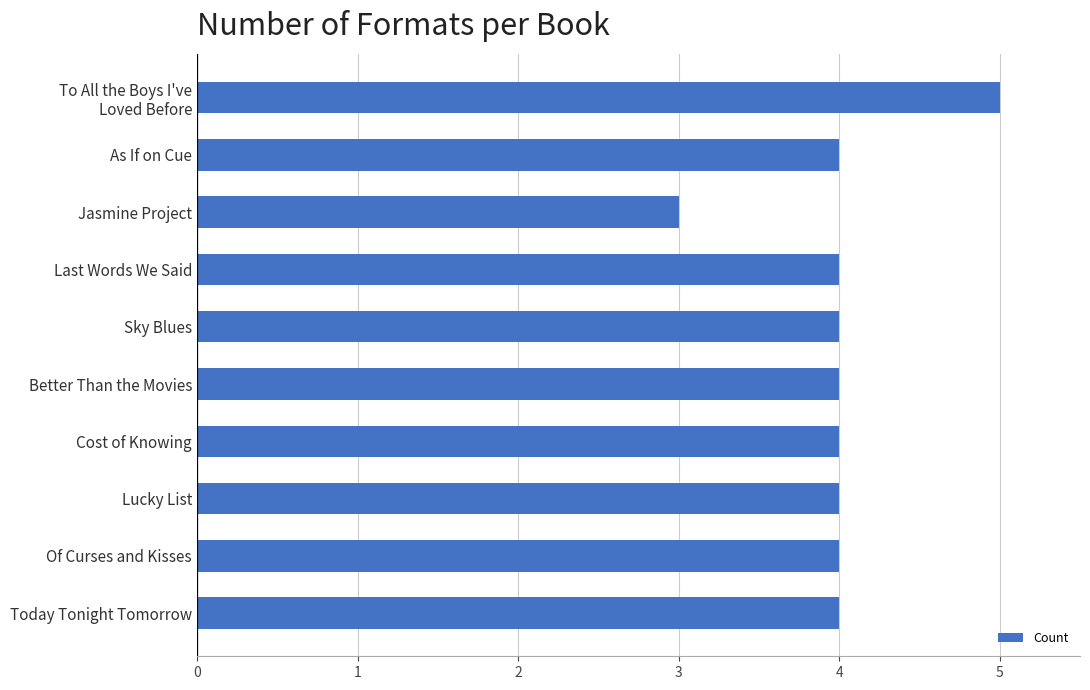

At which category does the chart reach its peak across all series?

To All the Boys I've
Loved Before